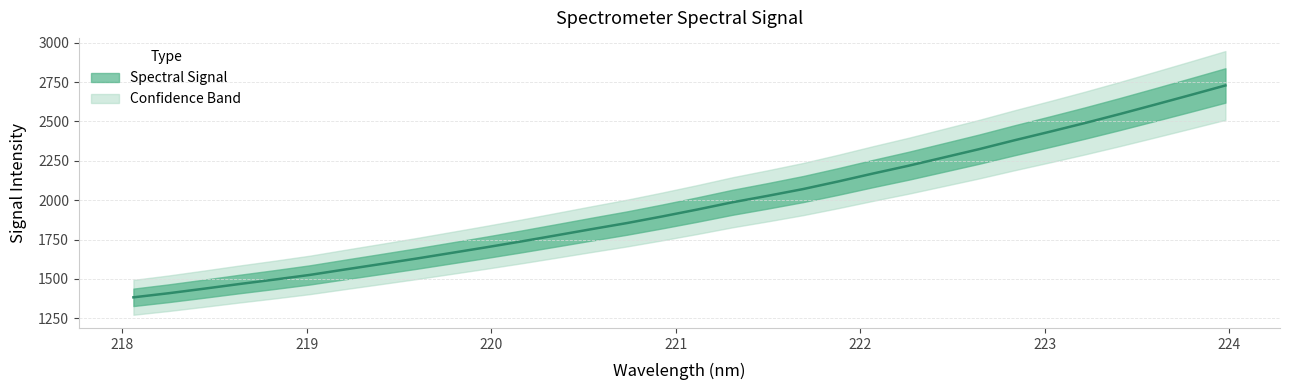

List the labels in order of value, smallest first.

218.0596, 218.2508, 218.442, 218.6332, 218.8244, 219.0156, 219.2067, 219.3979, 219.589, 219.7801, 219.9712, 220.1623, 220.3533, 220.5444, 220.7354, 220.9264, 221.1174, 221.3083, 221.4993, 221.6902, 221.8812, 222.0721, 222.263, 222.4538, 222.6447, 222.8355, 223.0264, 223.2172, 223.408, 223.5987, 223.7895, 223.9802